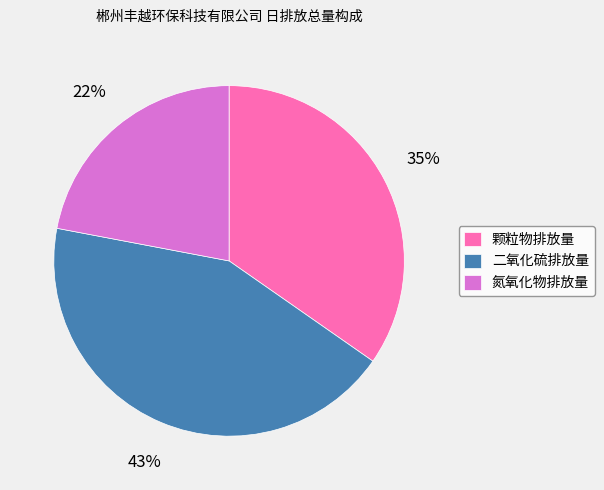

Count the number of slices in the pie.

3